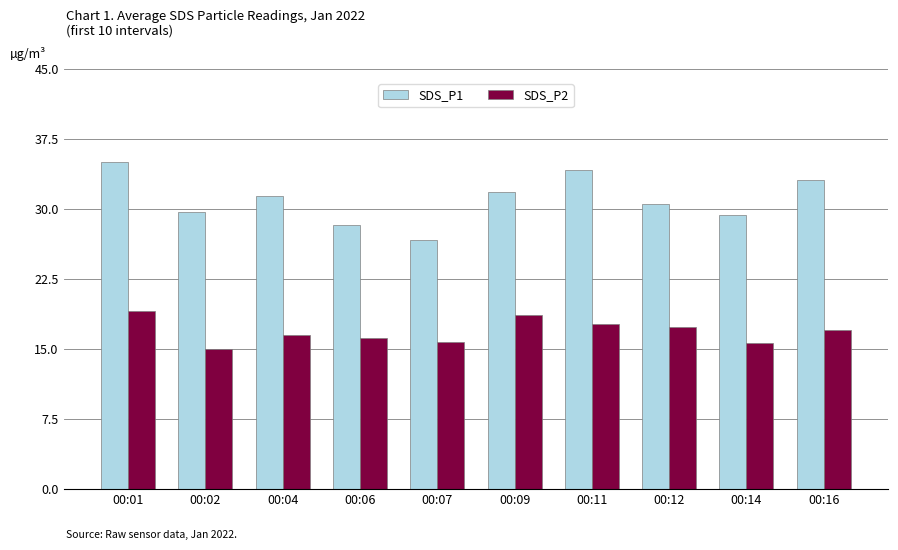

Which series changed the most between 00:07 and 00:16?

SDS_P1